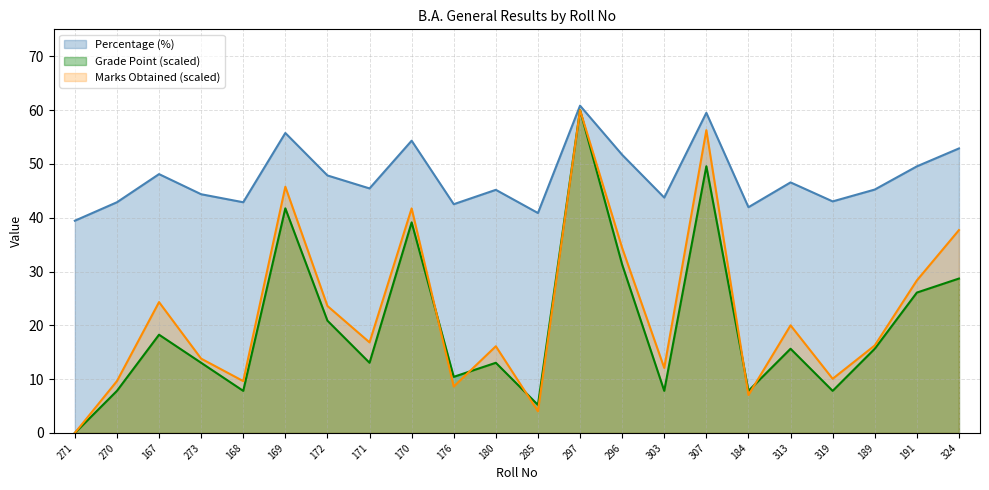

How many data points in Percentage are less than 45?

9